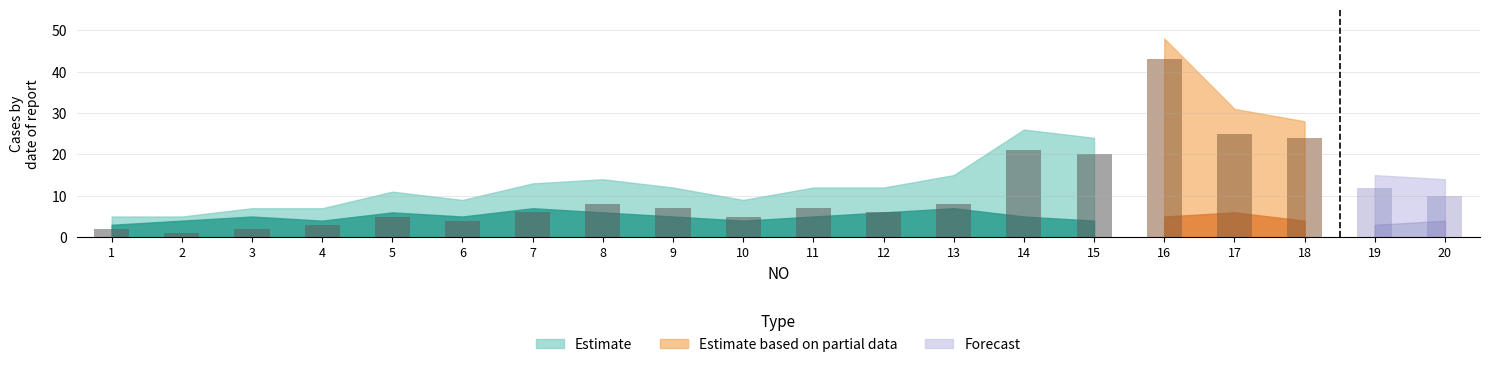

What are all the series names shown in the legend?

Estimate, Estimate based on partial data, Forecast